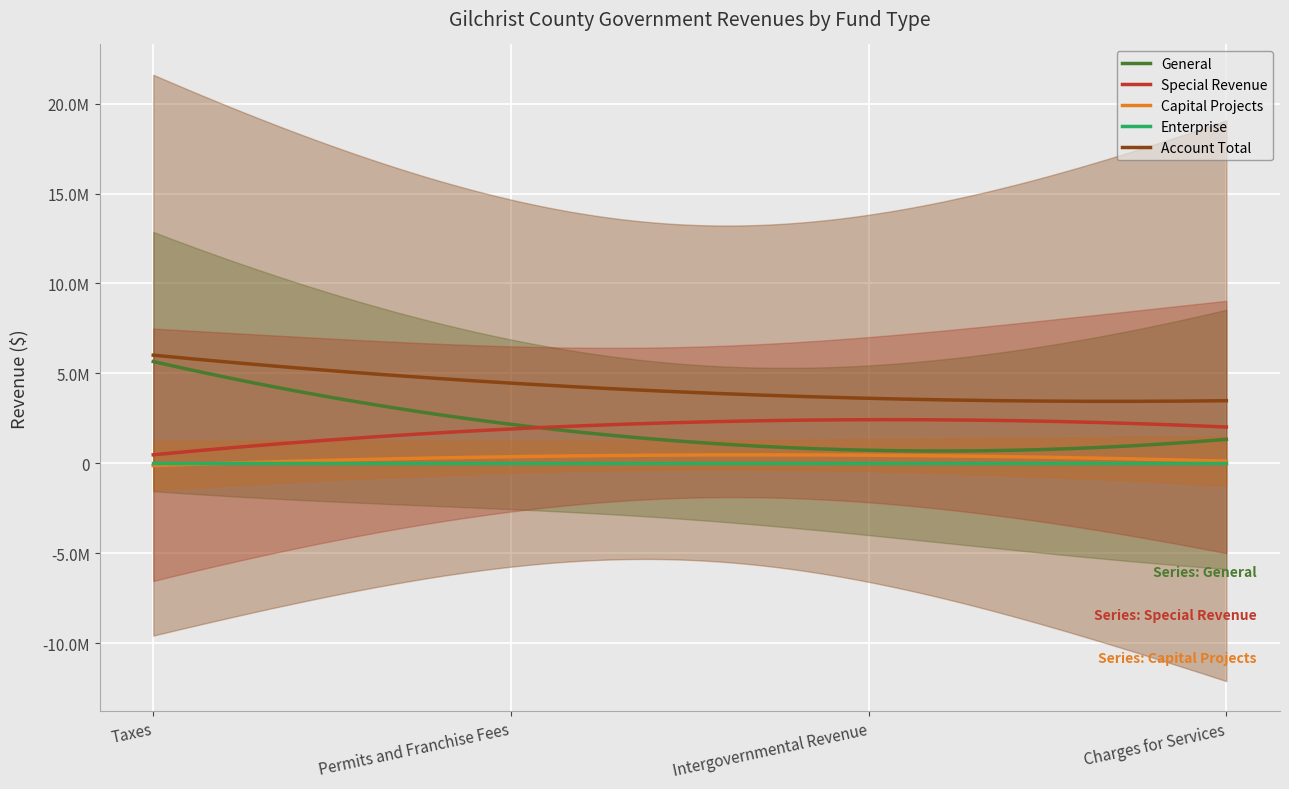

True or false: Enterprise and Special Revenue intersect in this chart.

False